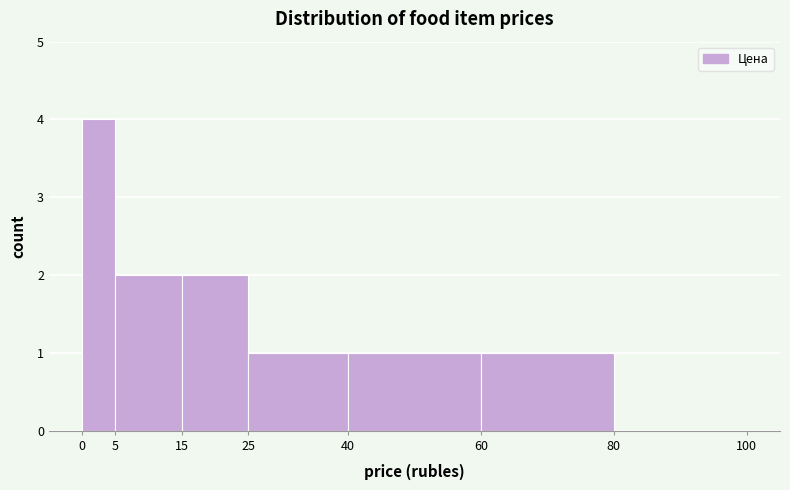

Reading left to right, transcribe this chart: for each bar, give the range it covers on the x-axis and its height. The values are not printed on the chart, so give them approximately, as read against the axis.

0 to 5: 4
5 to 15: 2
15 to 25: 2
25 to 40: 1
40 to 60: 1
60 to 80: 1
80 to 100: 0